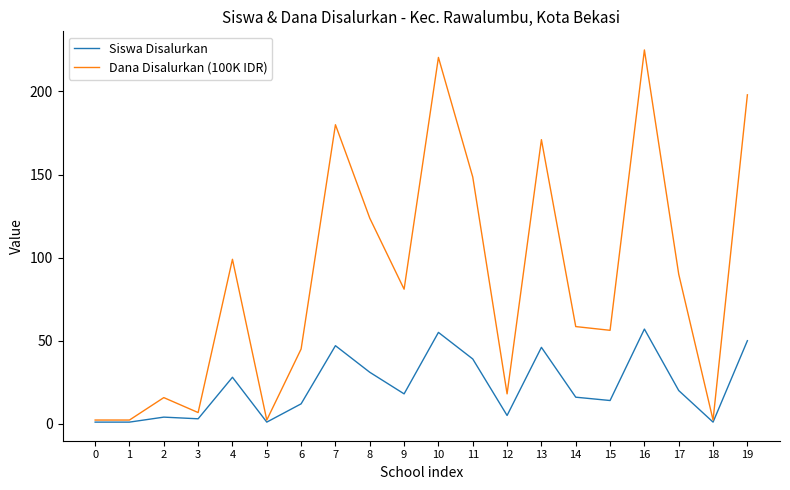

Rank the series by their maximum value, from lowest to highest.

Siswa Disalurkan, Dana Disalurkan (100K IDR)